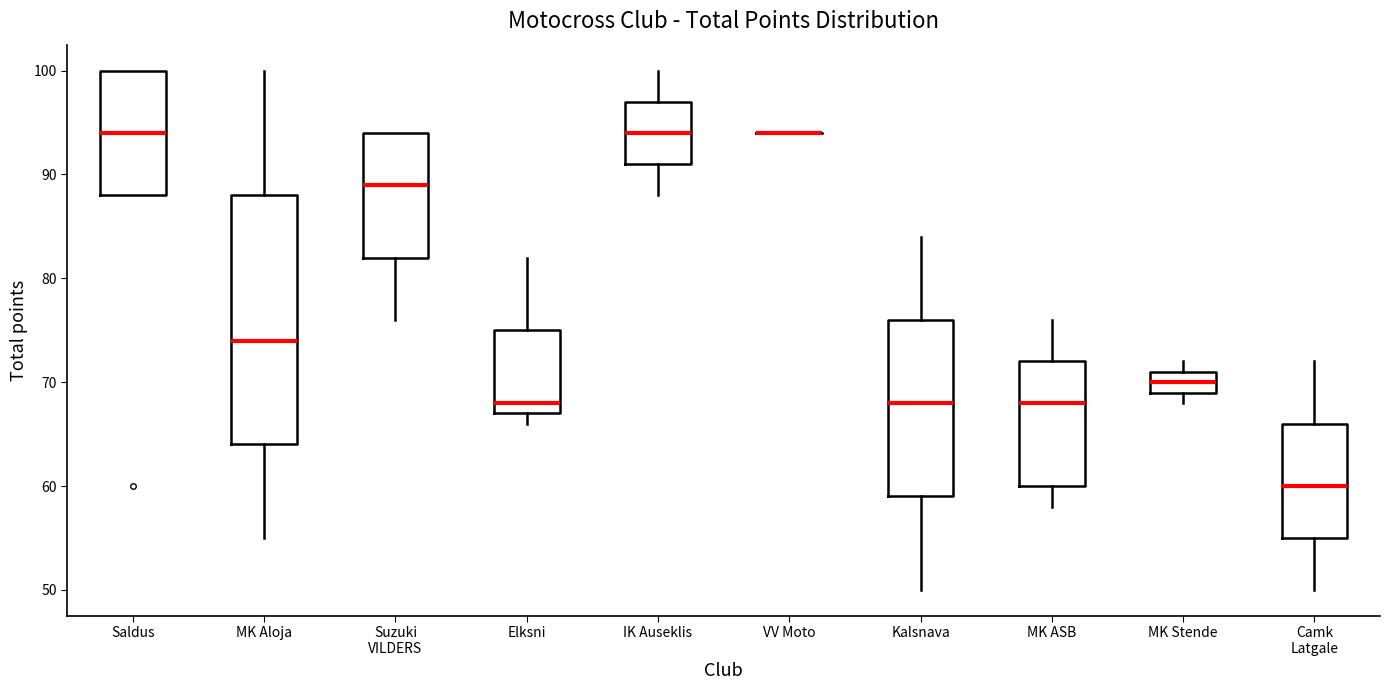

Reading left to right, transcribe this box plot: for each box, give where its median line is, the range the box spans, and where its two whiskers end, as read against the y-axis. The values are not printed on the chart, so give them approximately, as read against the axis.

Saldus: median 94, box 88 to 100, whiskers 88 to 100
MK Aloja: median 74, box 64 to 88, whiskers 55 to 100
Suzuki VILDERS: median 89, box 82 to 94, whiskers 76 to 94
Elksni: median 68, box 67 to 75, whiskers 66 to 82
IK Auseklis: median 94, box 91 to 97, whiskers 88 to 100
VV Moto: box collapsed to a line at 94, whiskers 94 to 94
Kalsnava: median 68, box 59 to 76, whiskers 50 to 84
MK ASB: median 68, box 60 to 72, whiskers 58 to 76
MK Stende: median 70, box 69 to 71, whiskers 68 to 72
Camk Latgale: median 60, box 55 to 66, whiskers 50 to 72